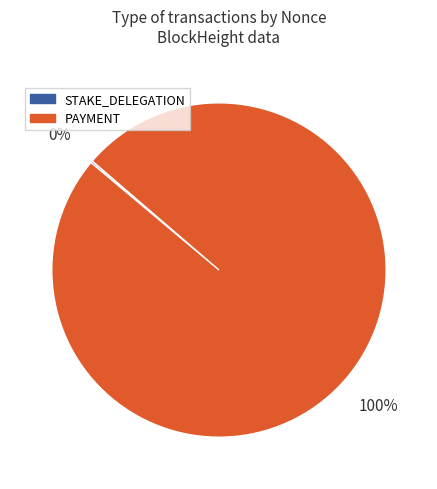

Does any single category account for the majority?

Yes